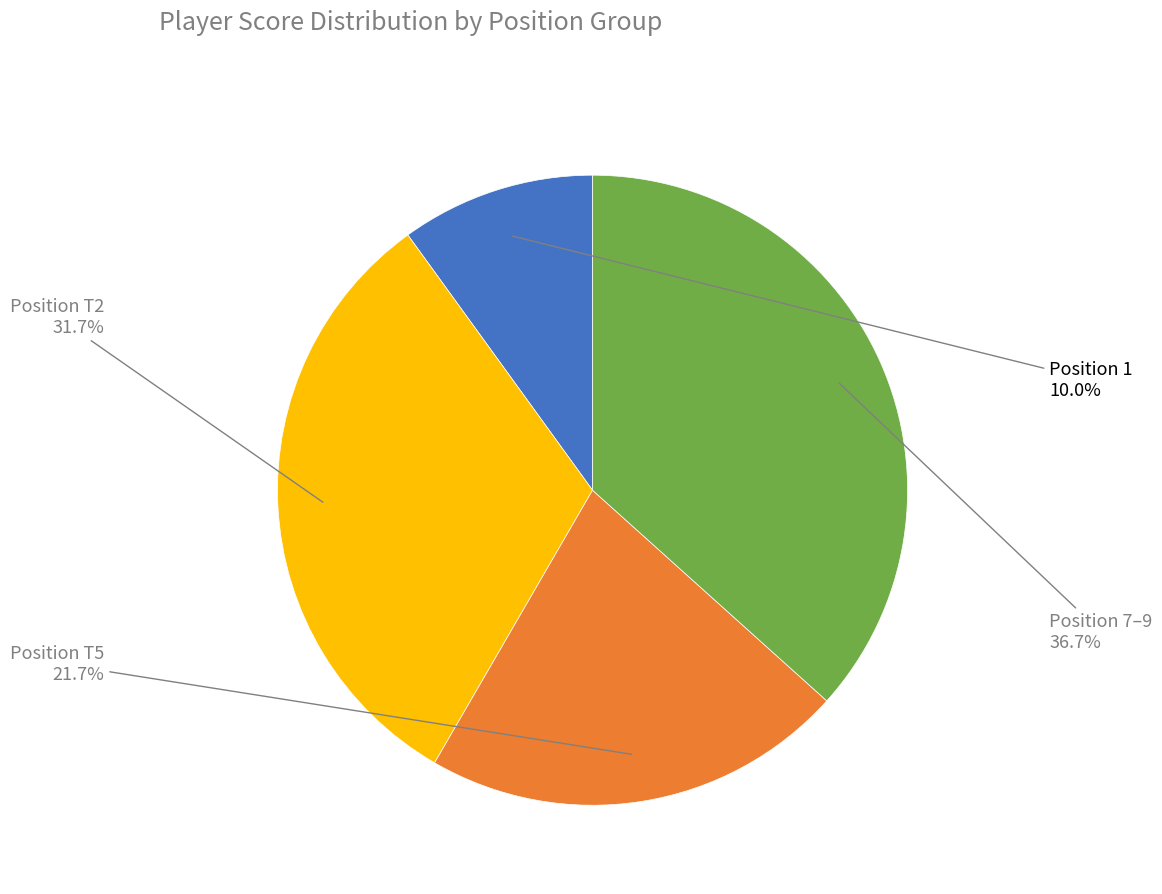

Is there any slice that represents more than half of the pie?

No